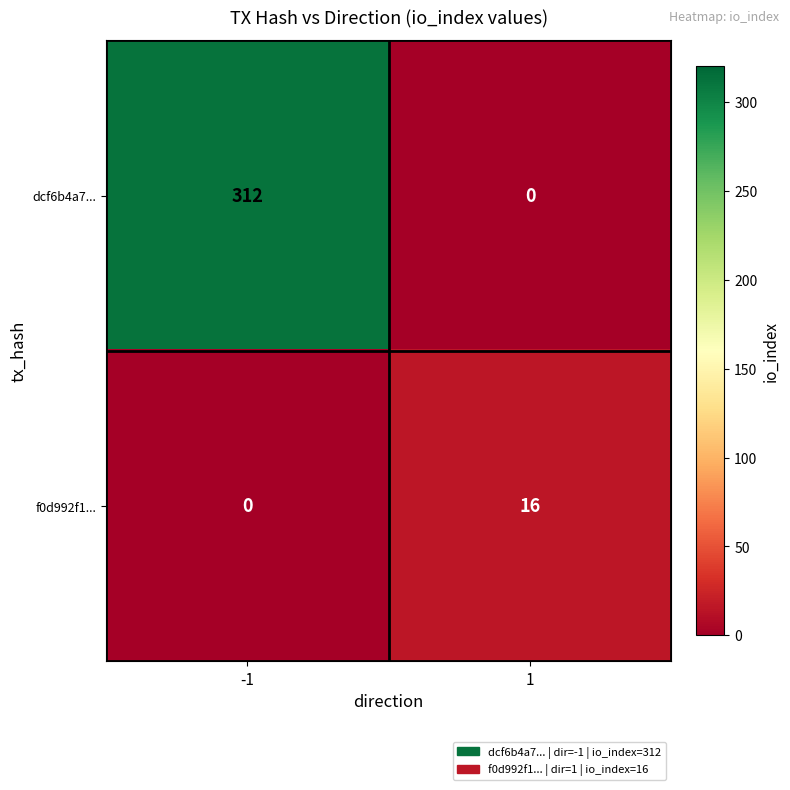

What is the total value across all series at 1?

16